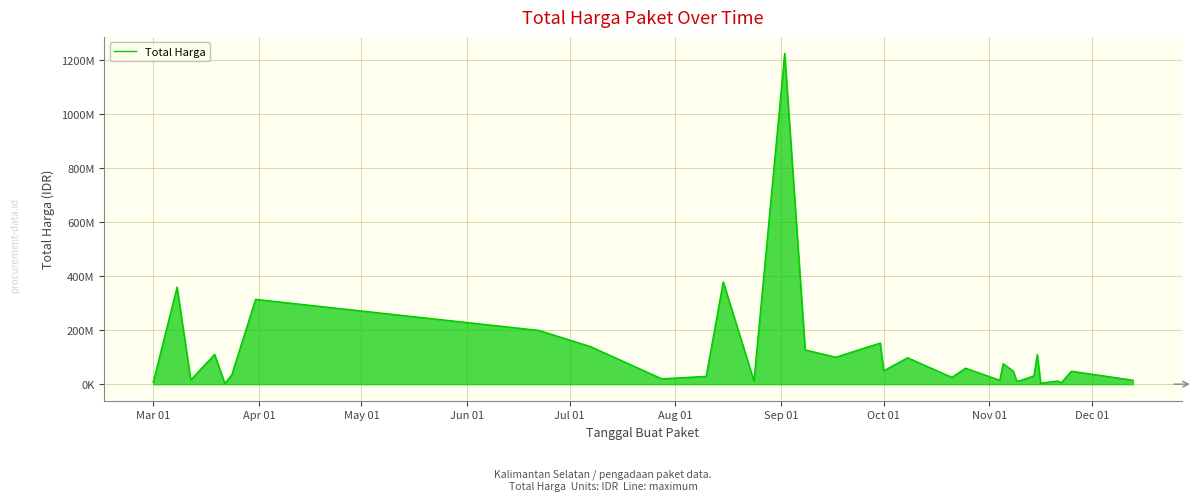

Does the chart display data point markers on the line(s)?

No